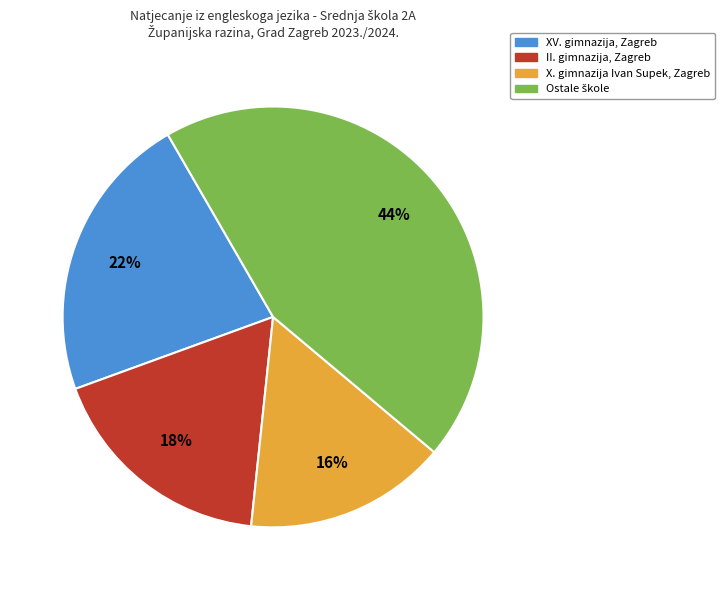

To the nearest percent, what is the average slice percentage?

25%